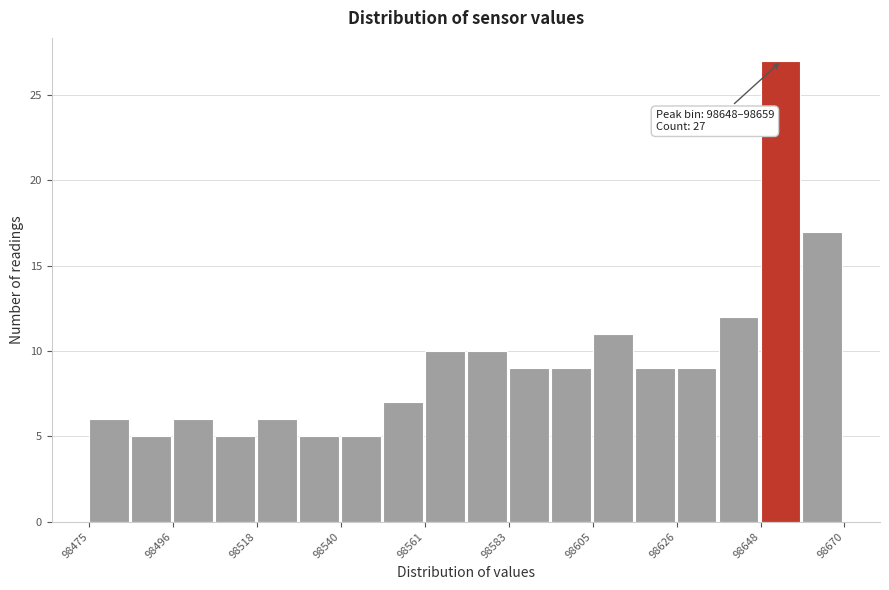

Read against the x-axis, roughly where is the centre of the tallest bar?

98655